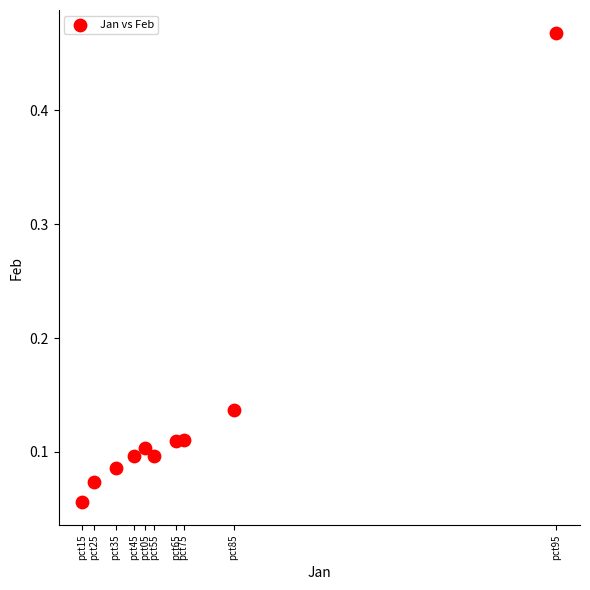

What is the range of Y values (max minus min)?

0.4